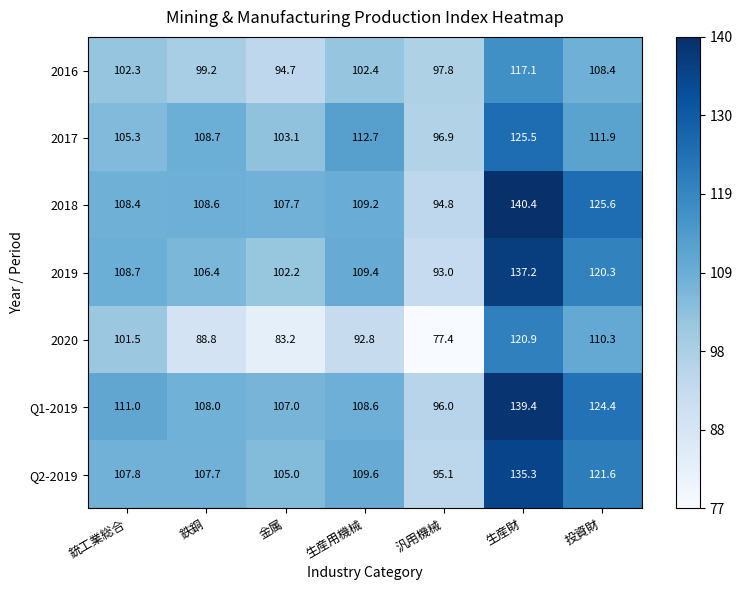

At which label does Q1-2019 first exceed 108?

銃工業総合